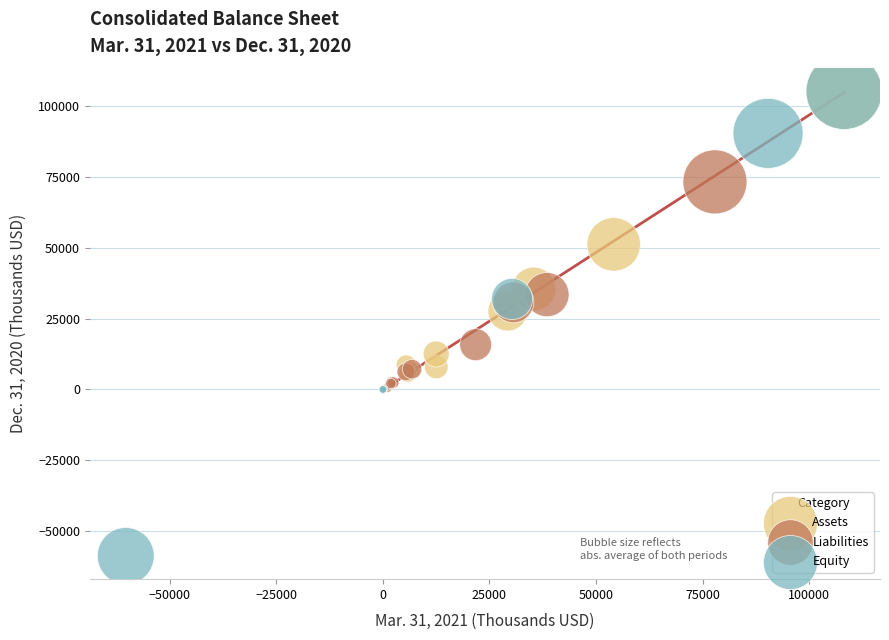

Which series reaches the minimum Y coordinate?

Equity